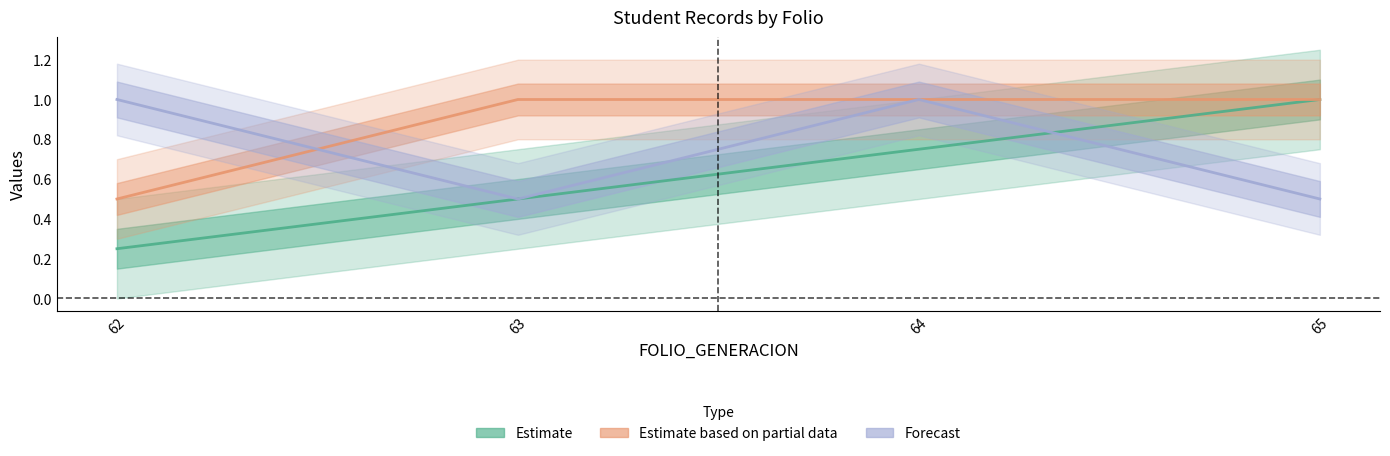

List the series in order of their overall mean, lowest first.

Estimate, Forecast, Estimate based on partial data